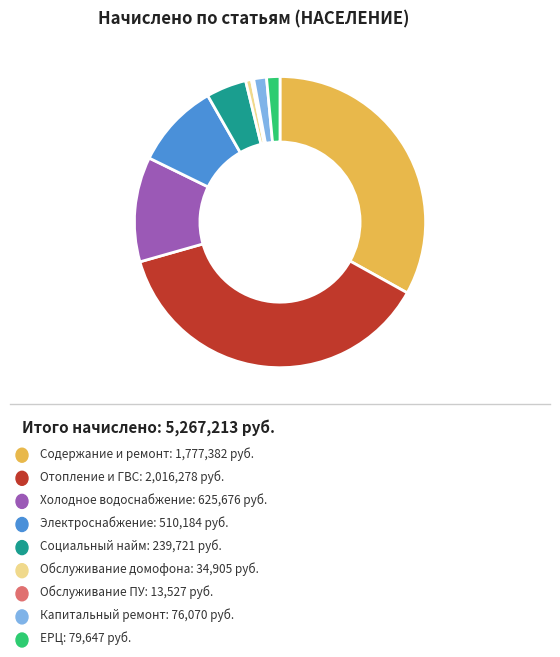

Is there any slice that represents more than half of the pie?

No